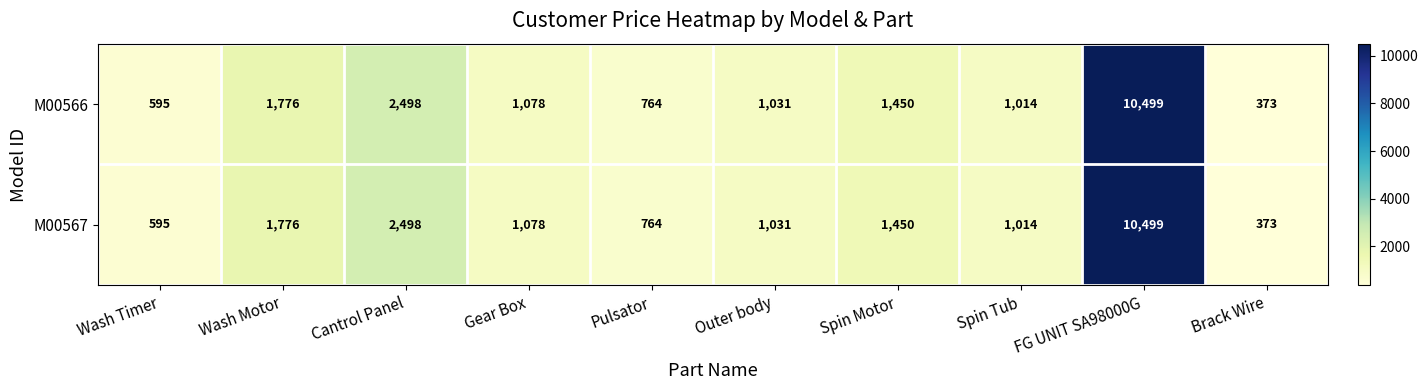

List the labels in order of M00566 value, largest first.

FG UNIT SA98000G, Cantrol Panel, Wash Motor, Spin Motor, Gear Box, Outer body, Spin Tub, Pulsator, Wash Timer, Brack Wire